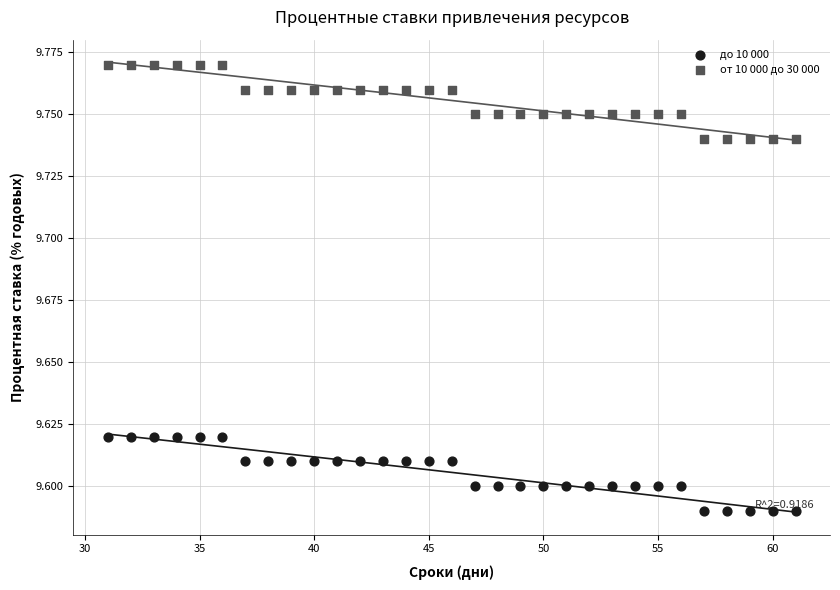

Which series contains the highest Y value?

от 10 000 до 30 000